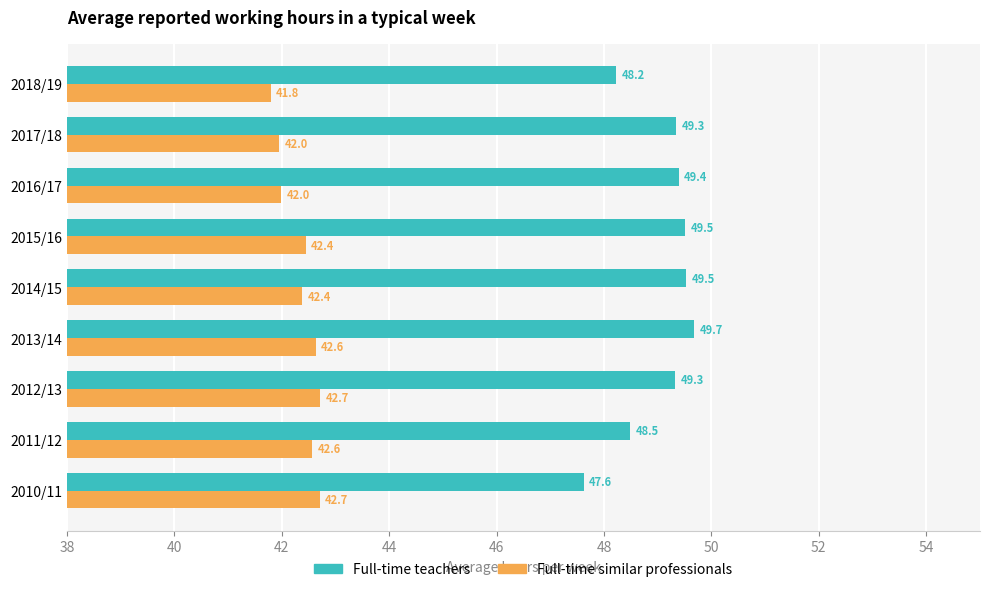

What is the sum of all Full-time similar professionals values?

381.2